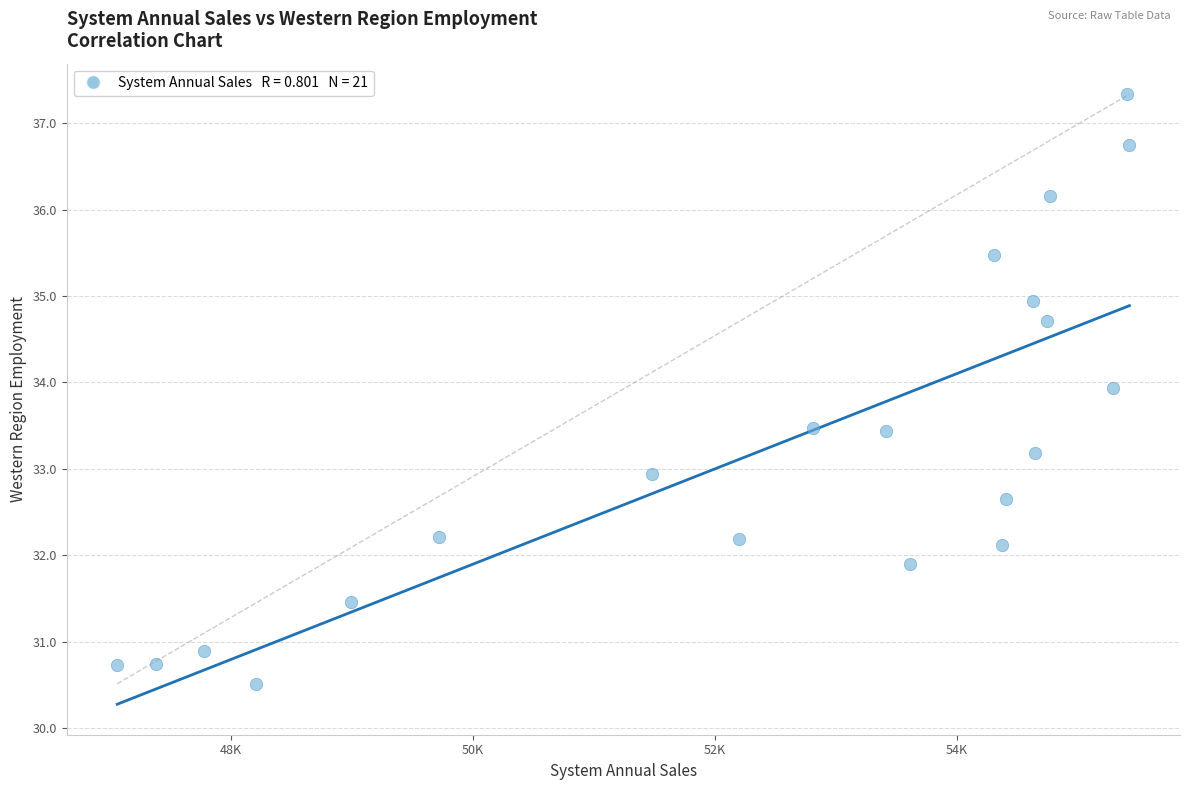

What is the range of X values (max minus min)?

8368.4